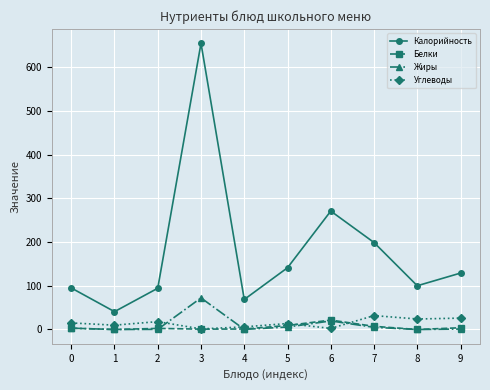

Which series changed the most between 4 and 9?

Калорийность